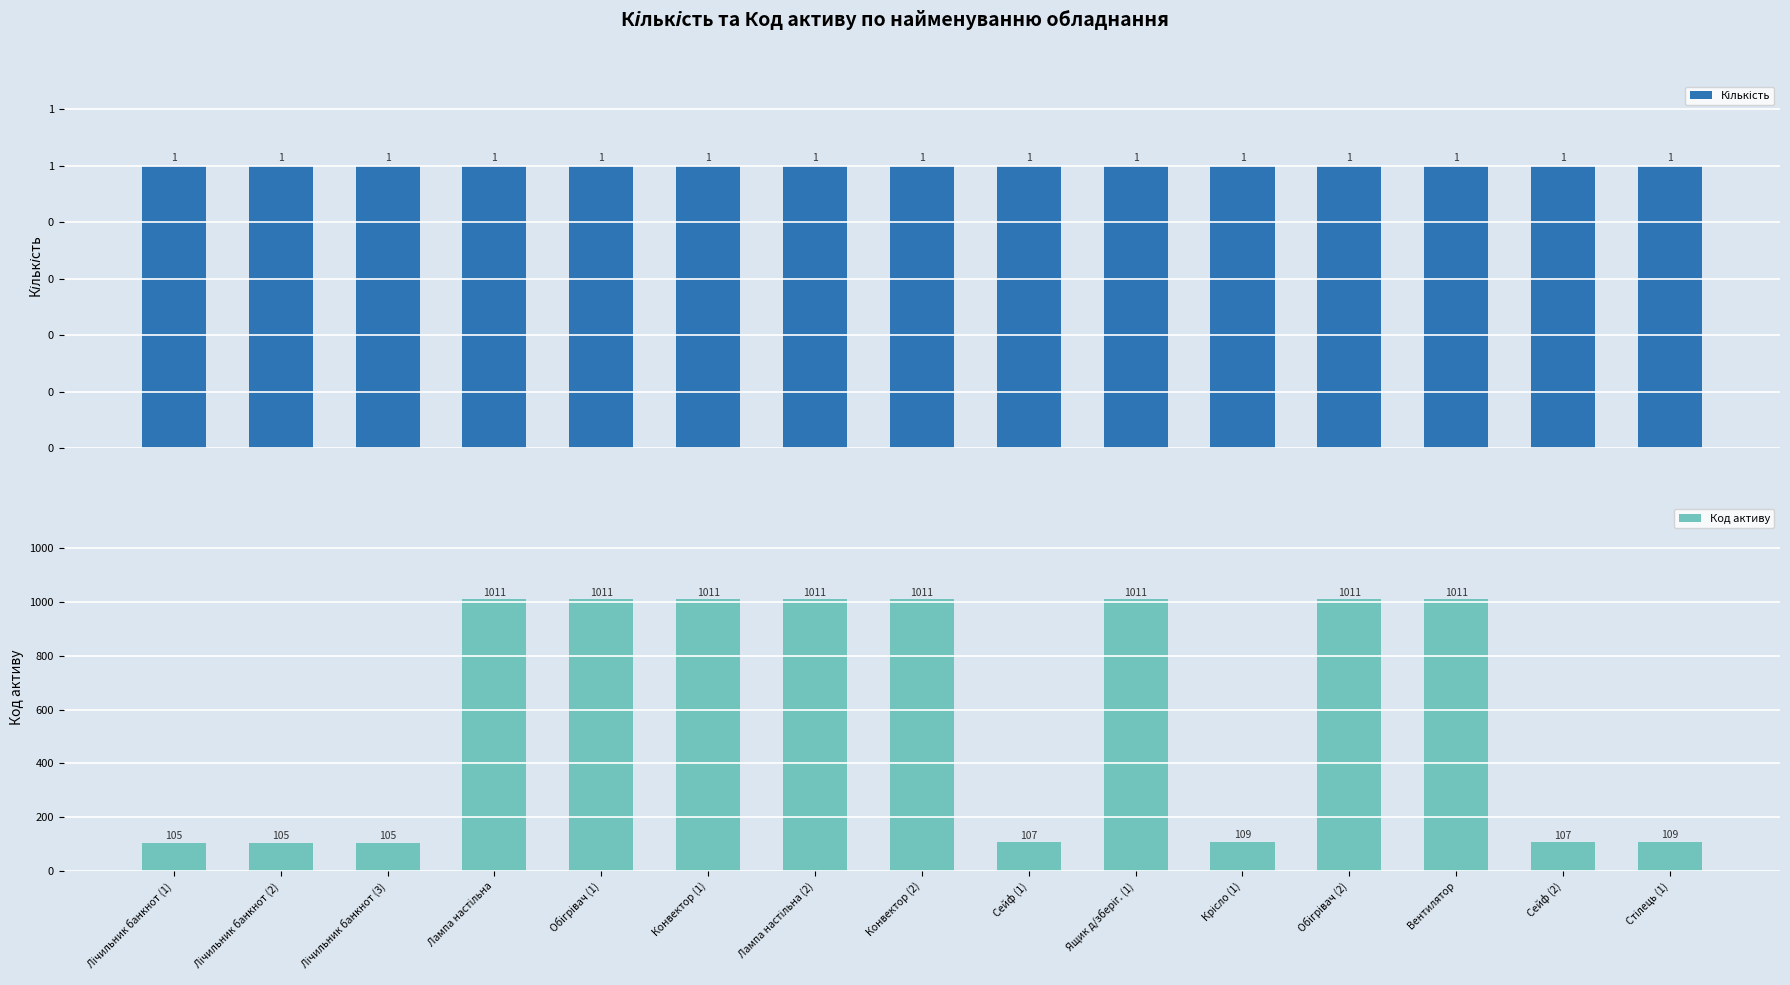

Between Лічильник банкнот (3) and Лічильник банкнот (2), which is larger?

Лічильник банкнот (3)